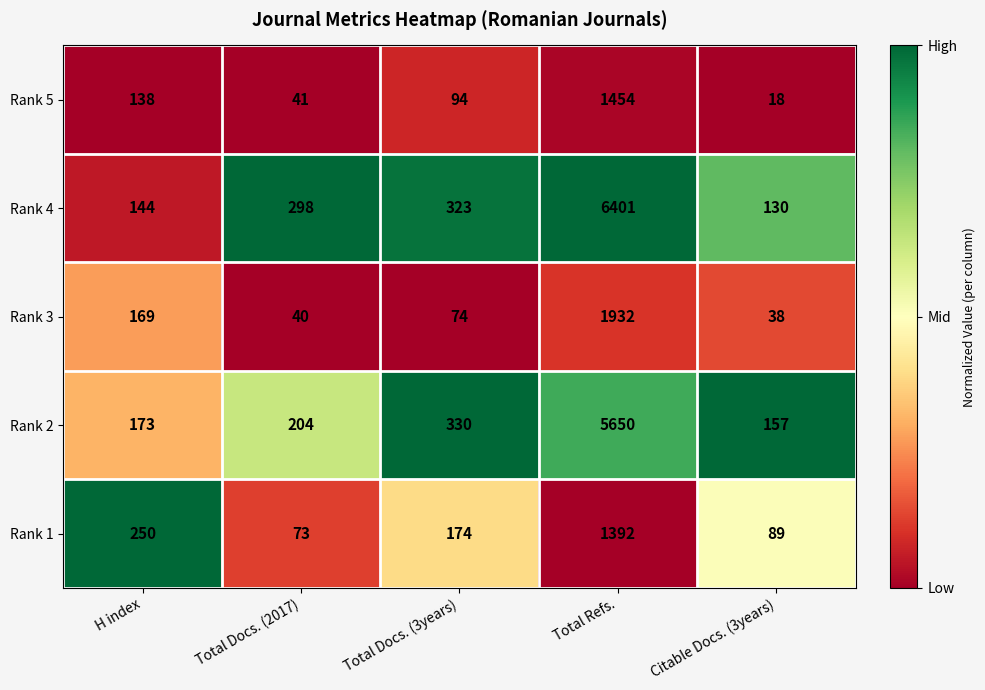

Reading right to left, extract all data points from this chart.

Rank 5: 18	1454	94	41	138
Rank 4: 130	6401	323	298	144
Rank 3: 38	1932	74	40	169
Rank 2: 157	5650	330	204	173
Rank 1: 89	1392	174	73	250